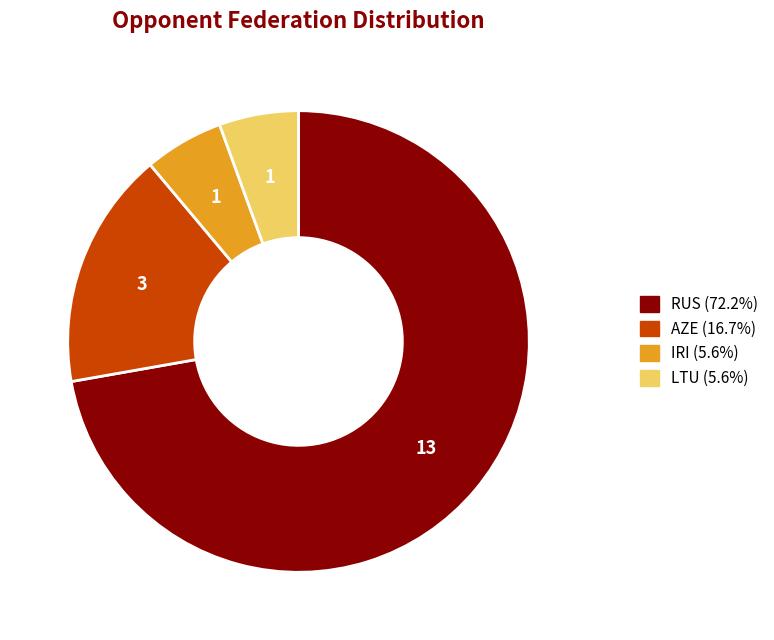

Is the sum of RUS and IRI greater than half?

Yes